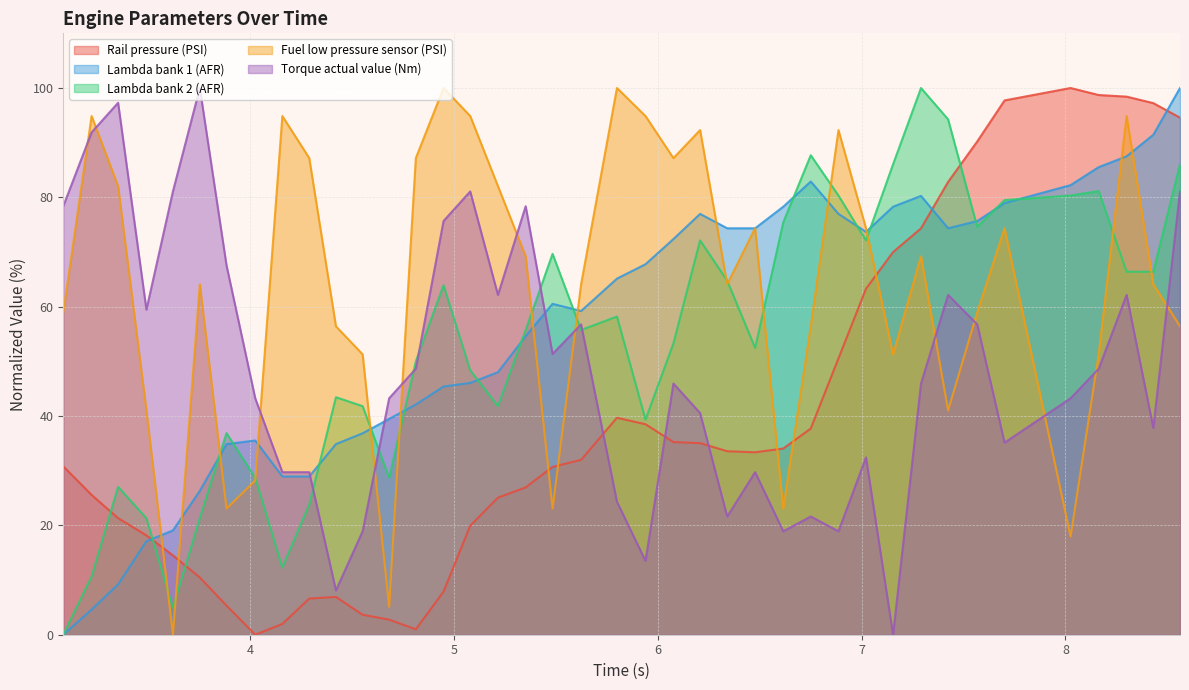

Which series has the largest total across all categories?

Fuel low pressure sensor (PSI)